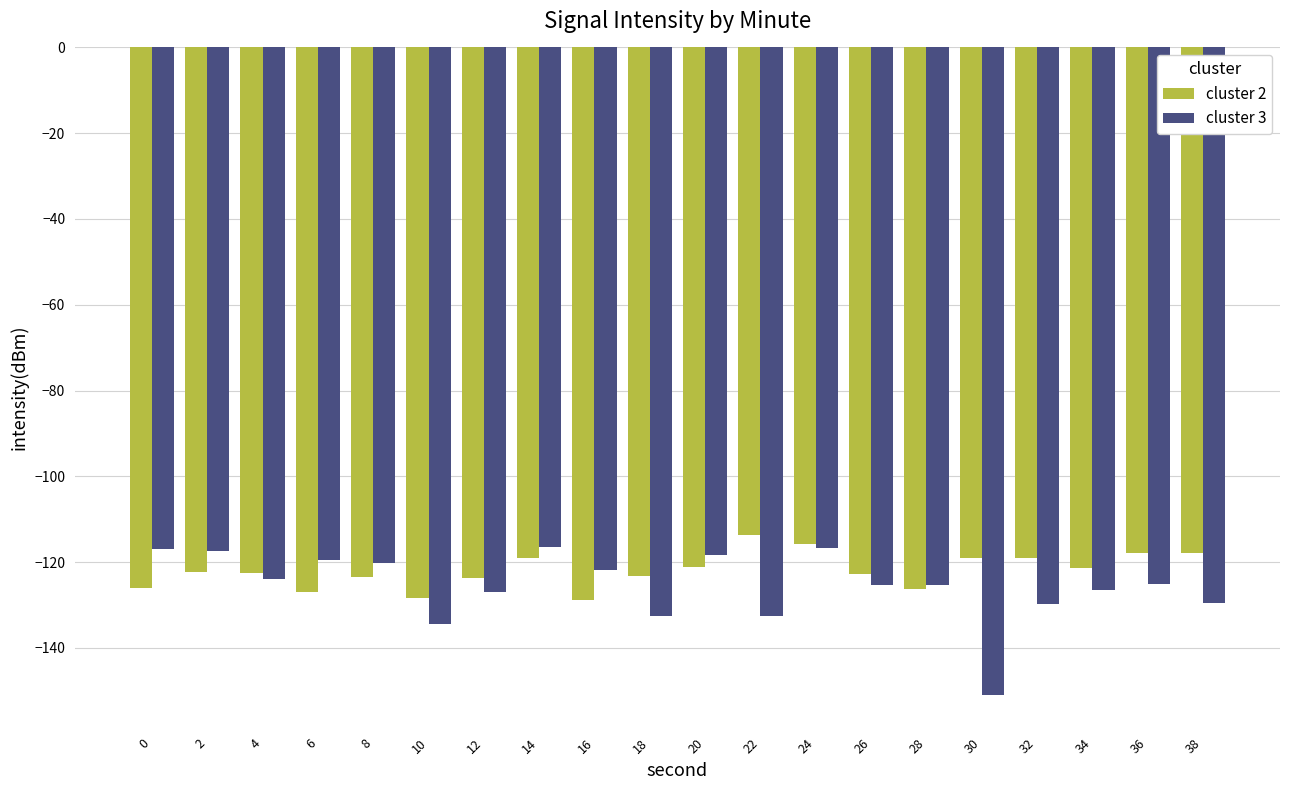

What is the average value of the cluster 2 series?

-122.0